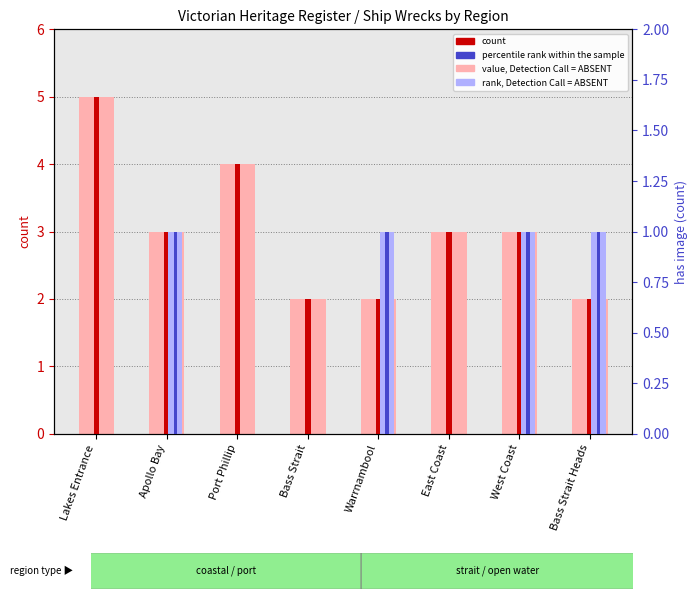

Which has a higher value, Apollo Bay or Warrnambool?

Apollo Bay